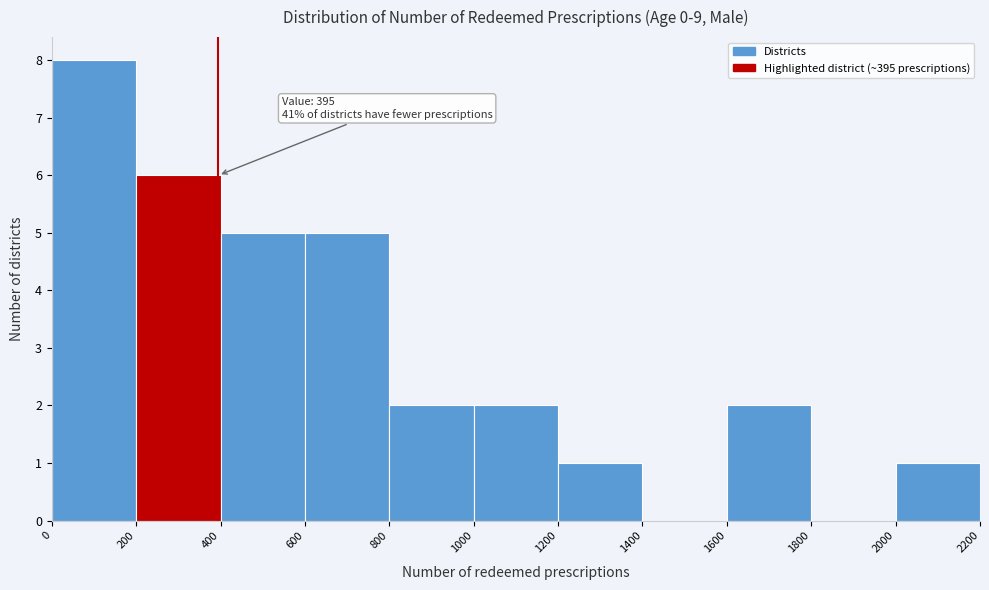

Which range on the x-axis has the tallest bar?

0 to 200